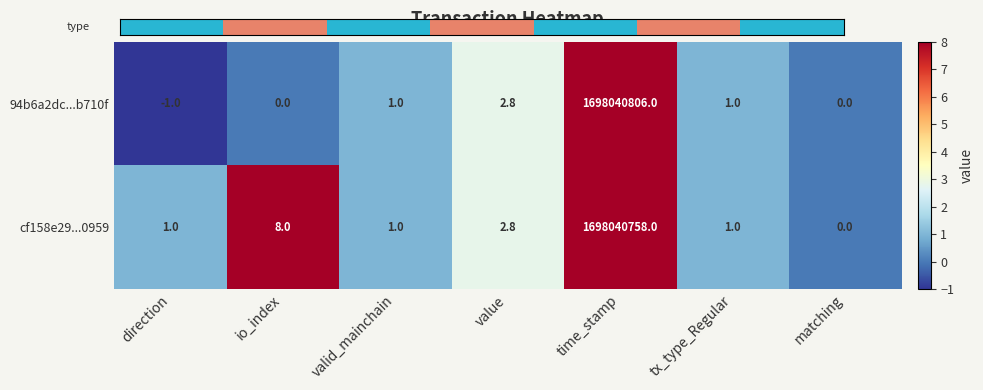

The 94b6a2dc...b710f series shows 1.0 at tx_type_Regular. True or false?

True